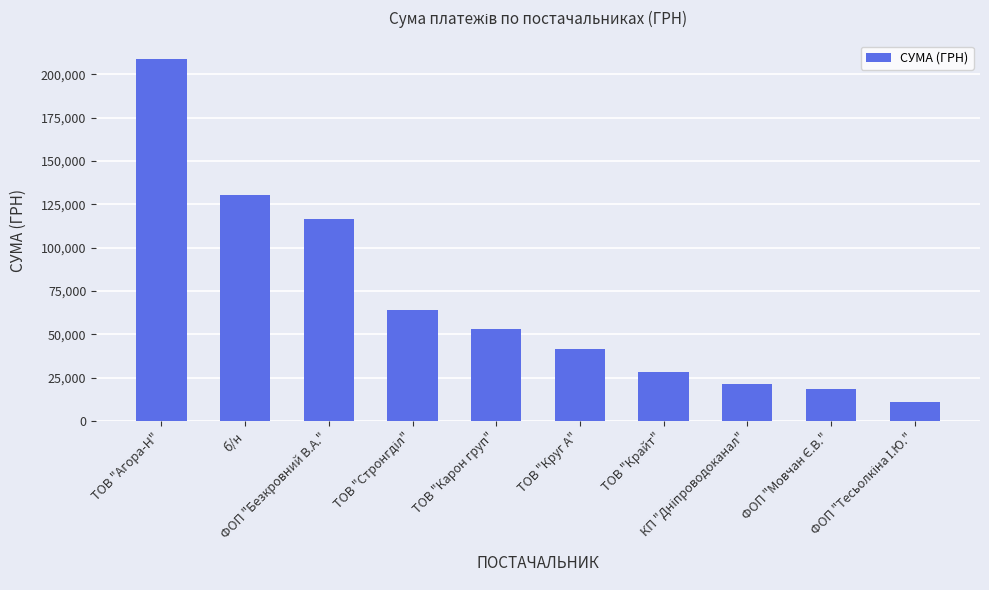

What is the minimum value shown in the chart?

10854.2